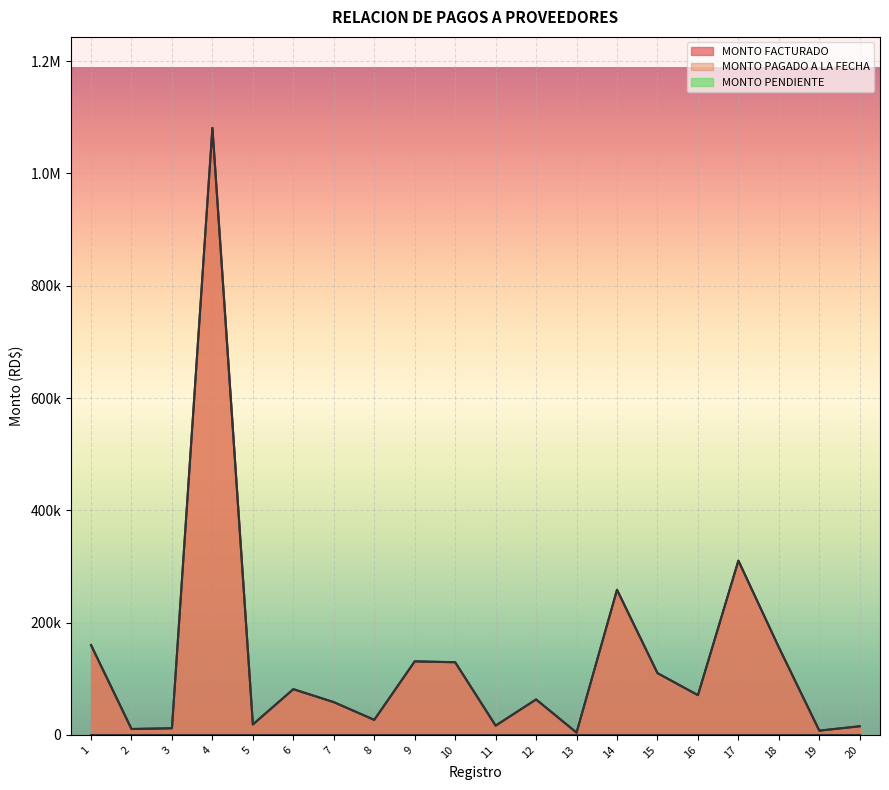

Which has a higher value, 13 or 4?

4